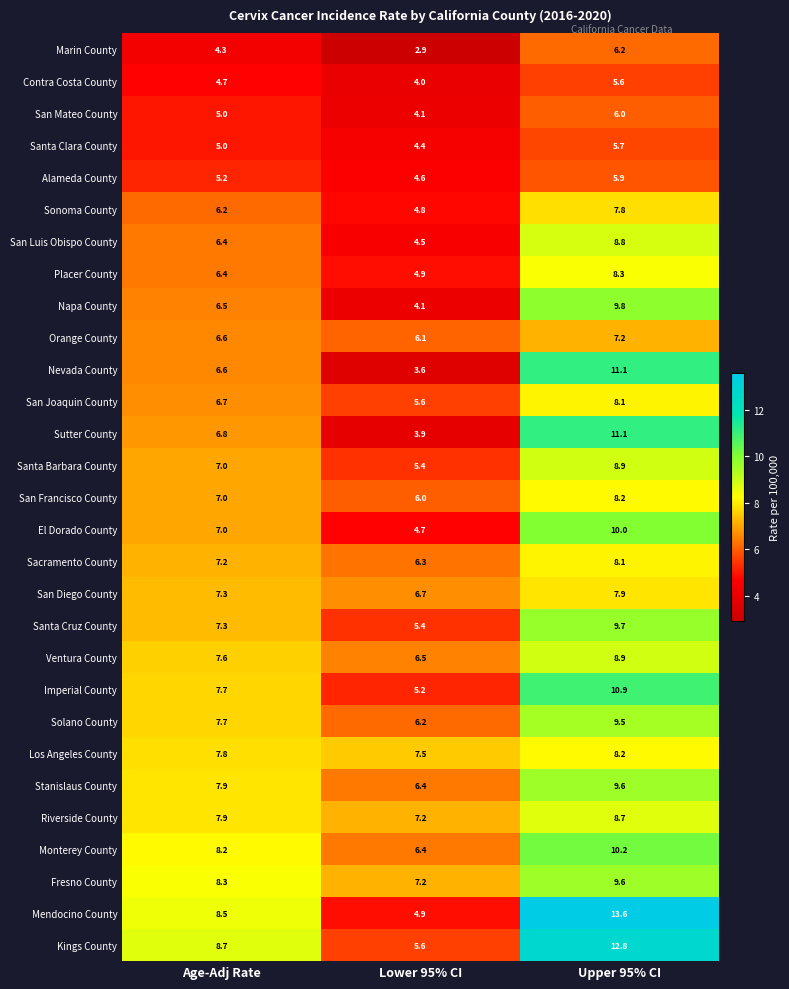

Between Age-Adj Rate and Upper 95% CI, which series saw the biggest shift?

Mendocino County